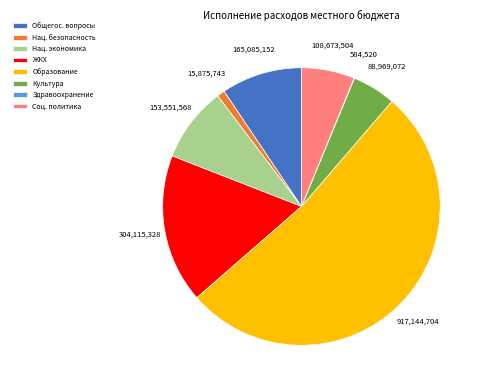

Which slice is the largest?

Образование